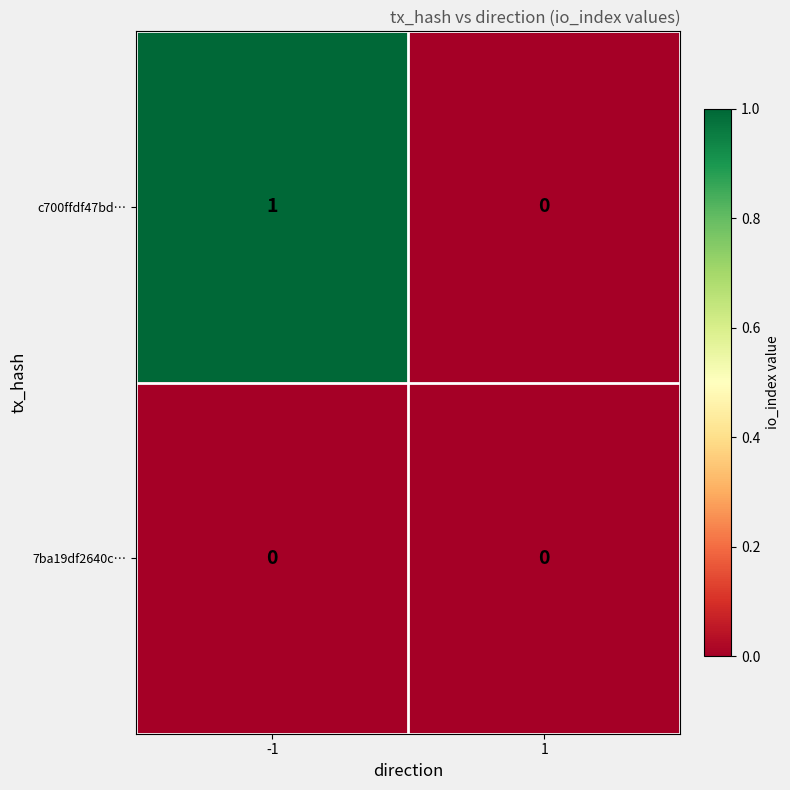

Count the number of data series in this chart.

2